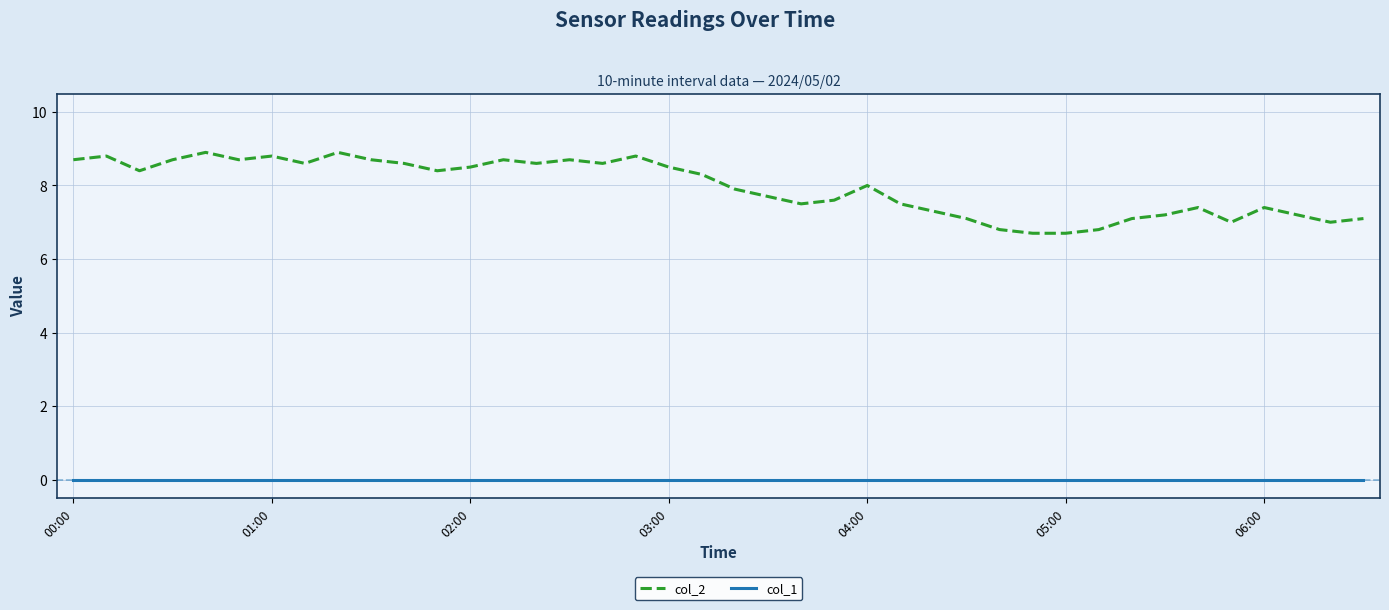

Which series has the widest spread of values?

col_2